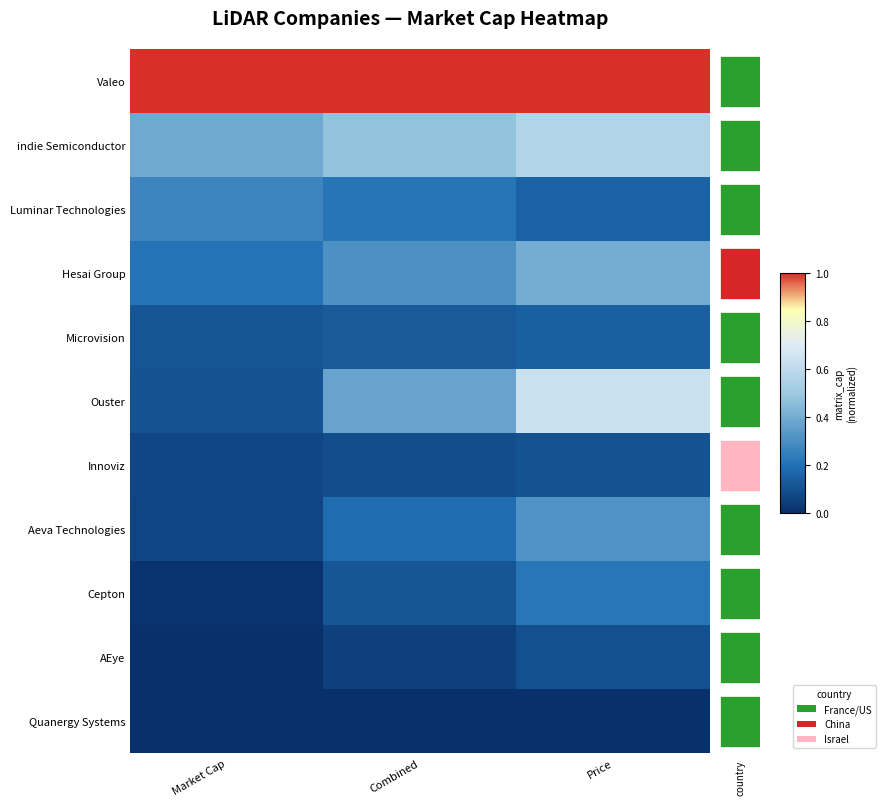

Which category has the lowest value in the Ouster series?

Market Cap